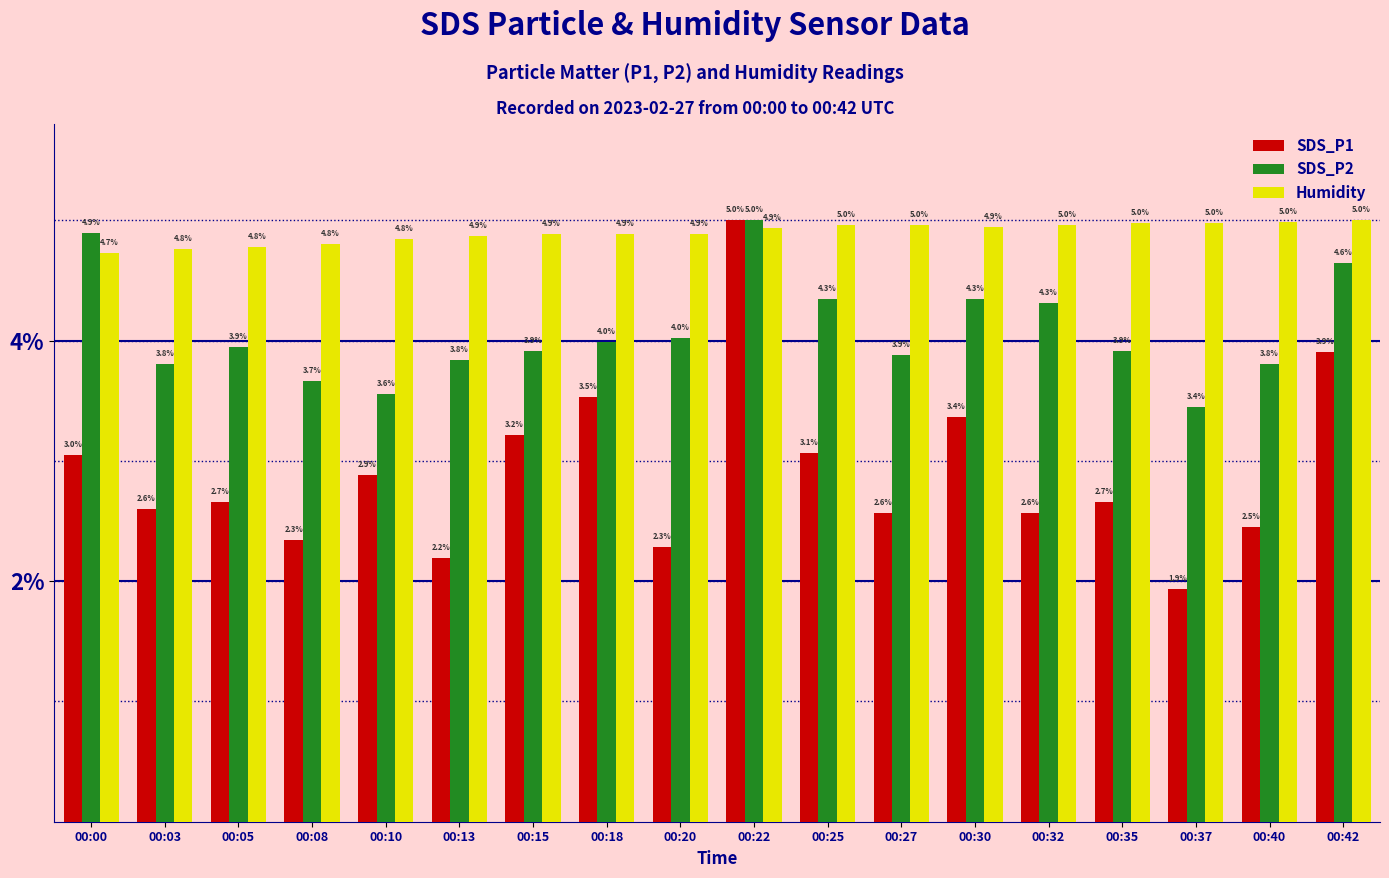

What is the difference between the second highest and minimum values in the SDS_P2 series?

1.4